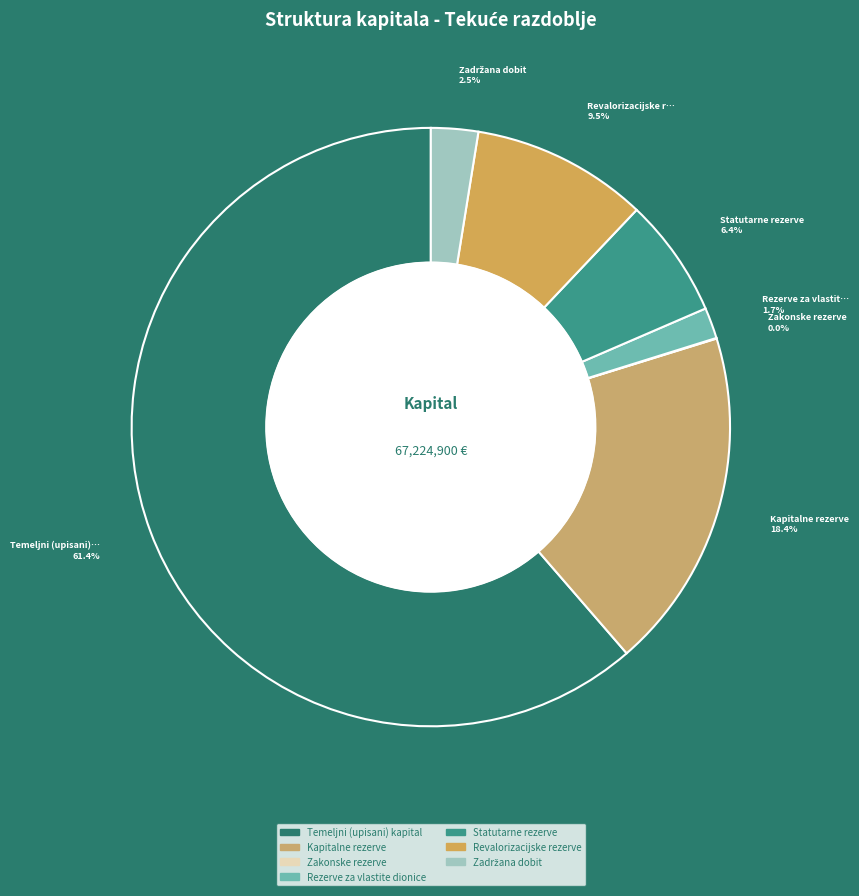

Between Statutarne rezerve and Zadržana dobit, which is larger?

Statutarne rezerve